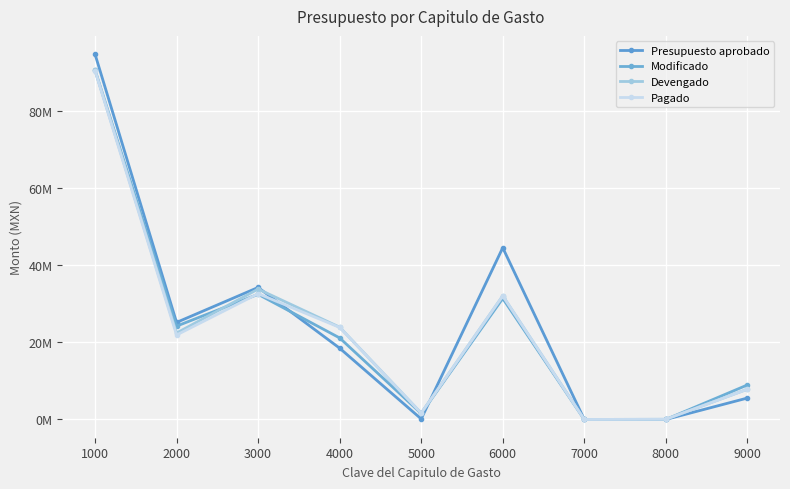

What is the difference between the maximum and minimum values in the Presupuesto aprobado series?

94680838.3